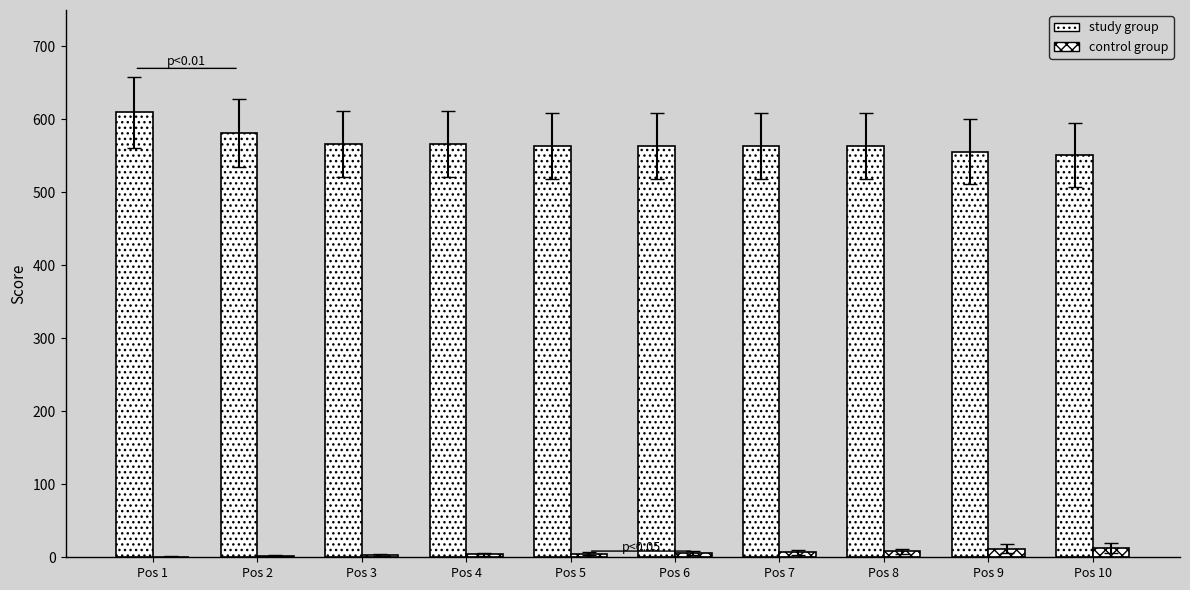

What is the value of the control group bar at the 9th from the left?

12